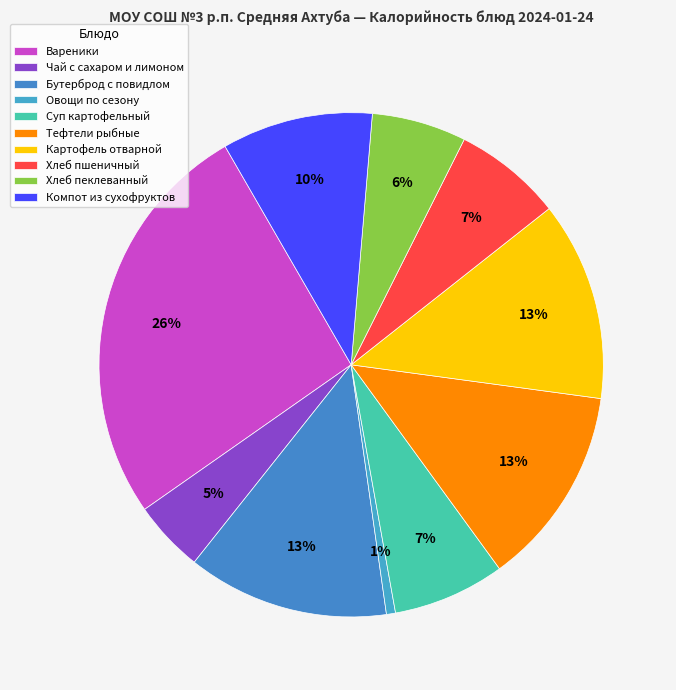

True or false: Компот из сухофруктов accounts for 10% of the total.

True